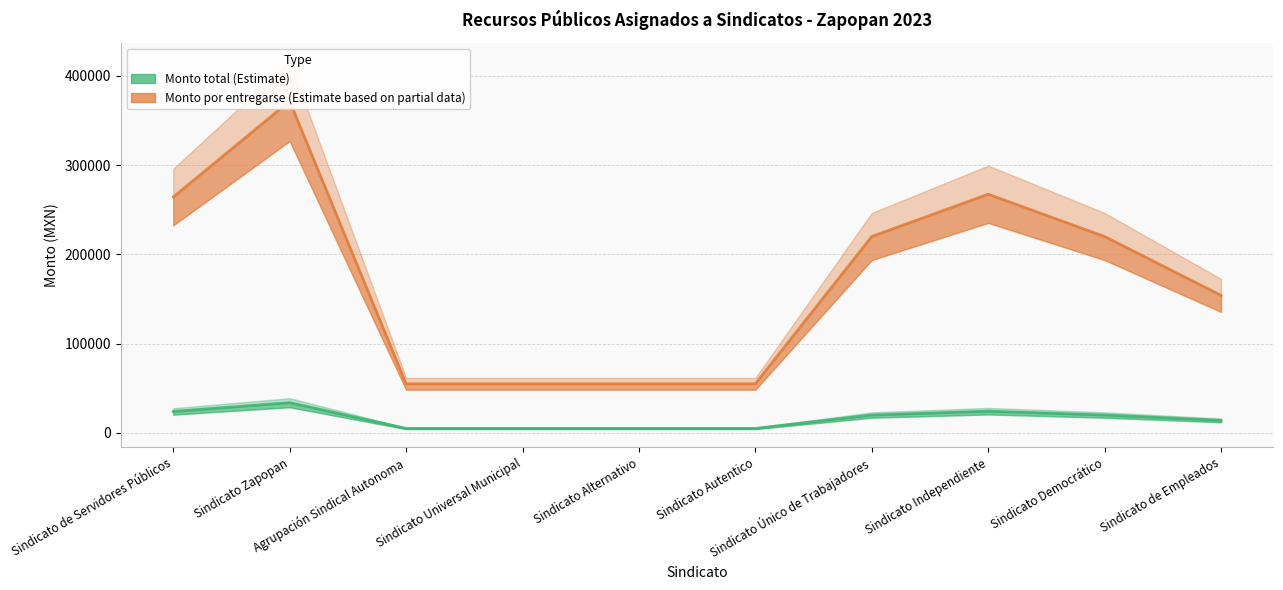

Which series has the largest range (max minus min)?

Monto por entregarse (Estimate based on partial data)